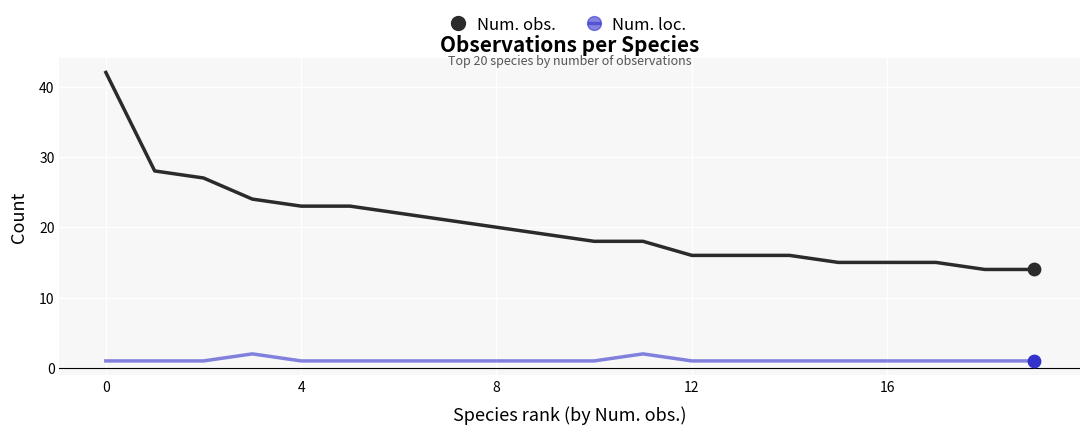

Which series has the largest total across all categories?

Num. obs.